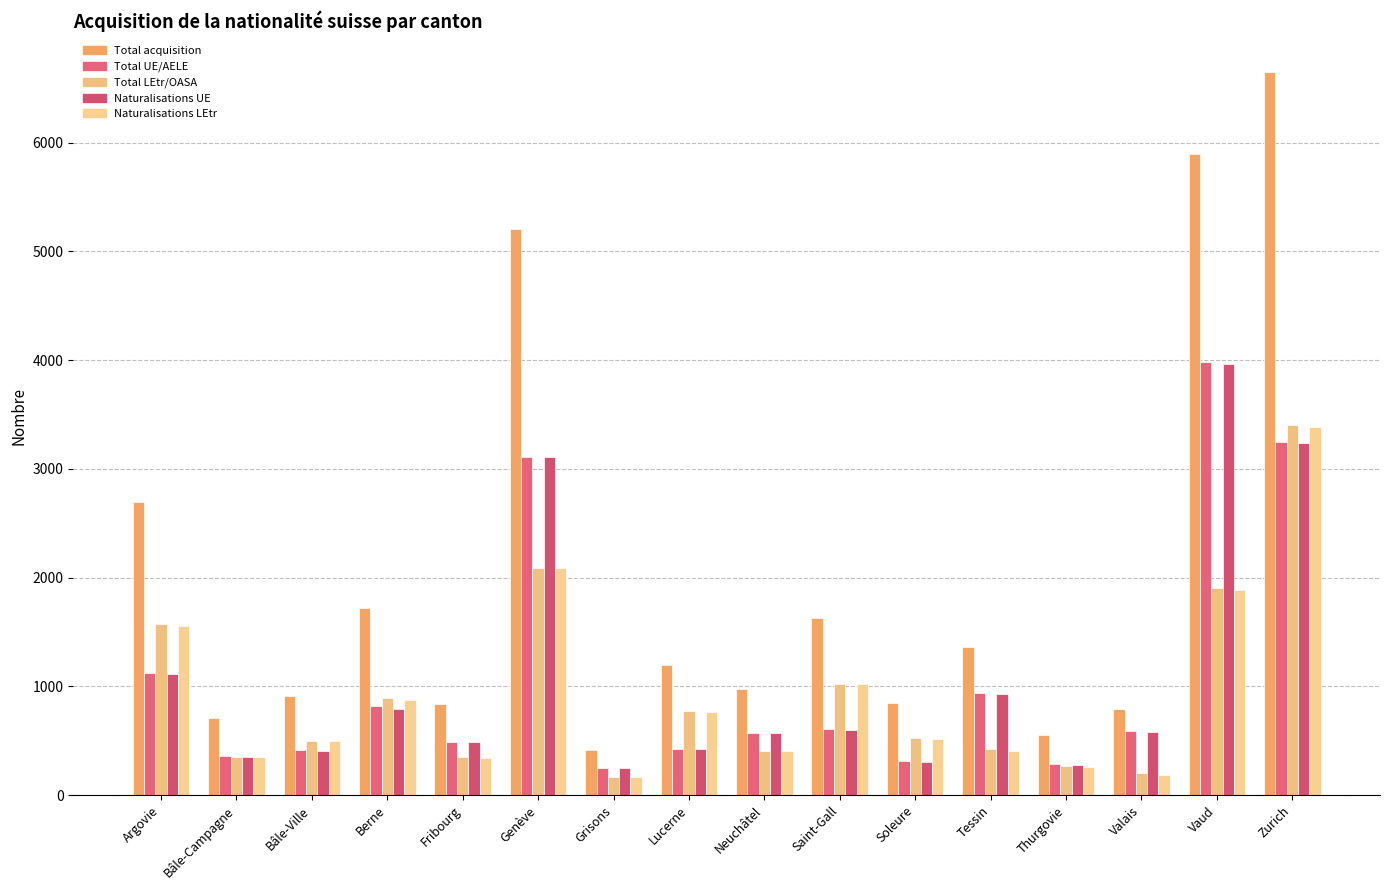

What is the lowest value of the Total acquisition series?

415